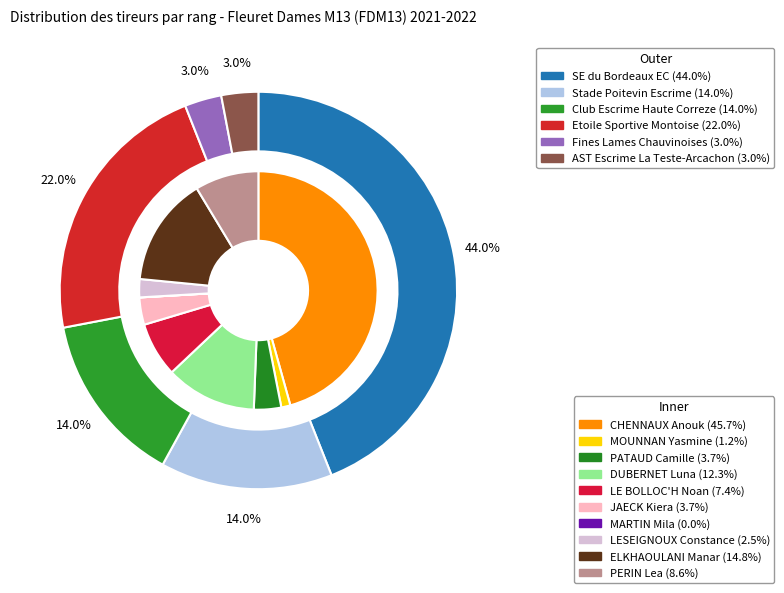

Rank the categories by value from lowest to highest.

MARTIN Mila, MOUNNAN Yasmine, LESEIGNOUX Constance, PATAUD Camille, JAECK Kiera, LE BOLLOC'H Noan, PERIN Lea, DUBERNET Luna, ELKHAOULANI Manar, CHENNAUX Anouk